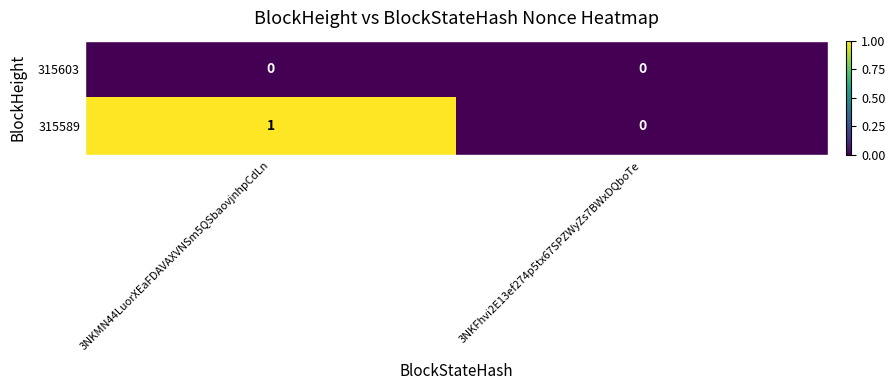

Which series changed the most between 3NKMN44LuorXEaFDAVAXVNSm5QSbaovjnhpCdLn and 3NKFhvi2E13ef274p5tx67SPZWyZs7BWxDQboTe?

315589